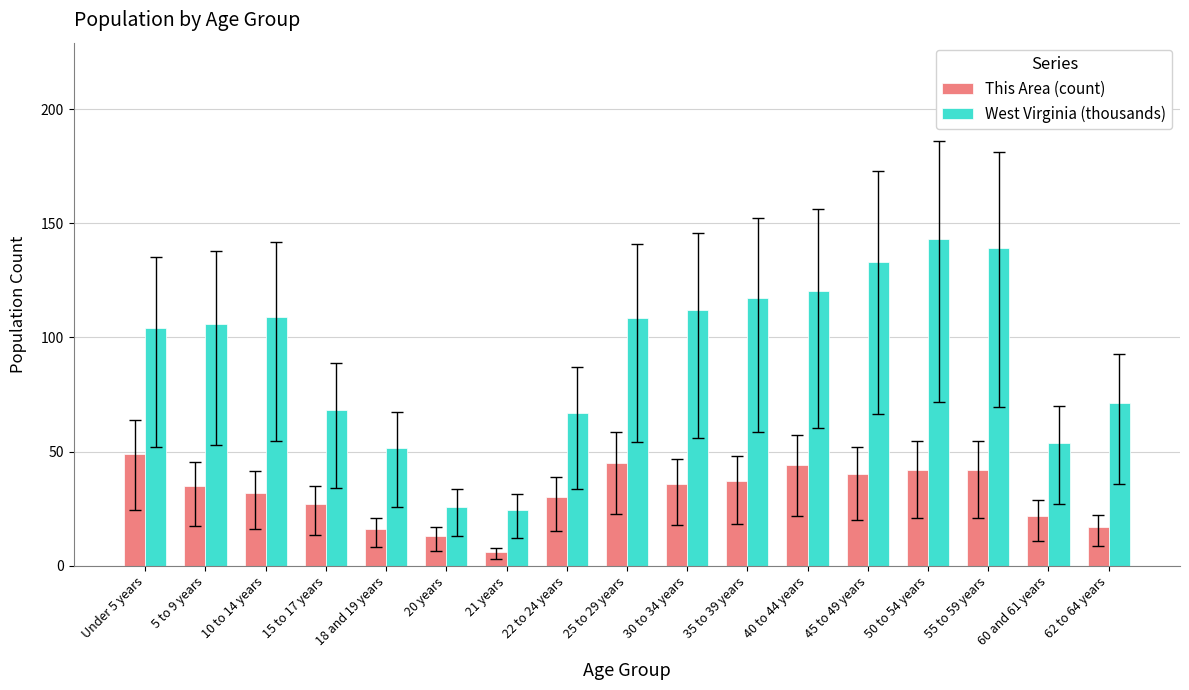

List the series in order of their peak value, lowest first.

This Area (count), West Virginia (thousands)